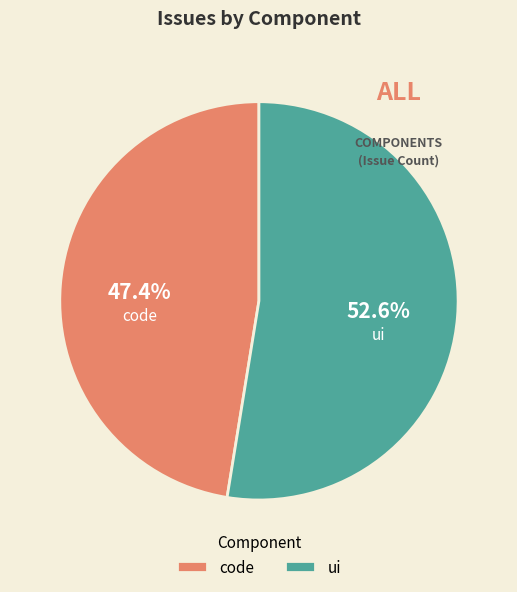

What is the total percentage of ui and code?

100.0%